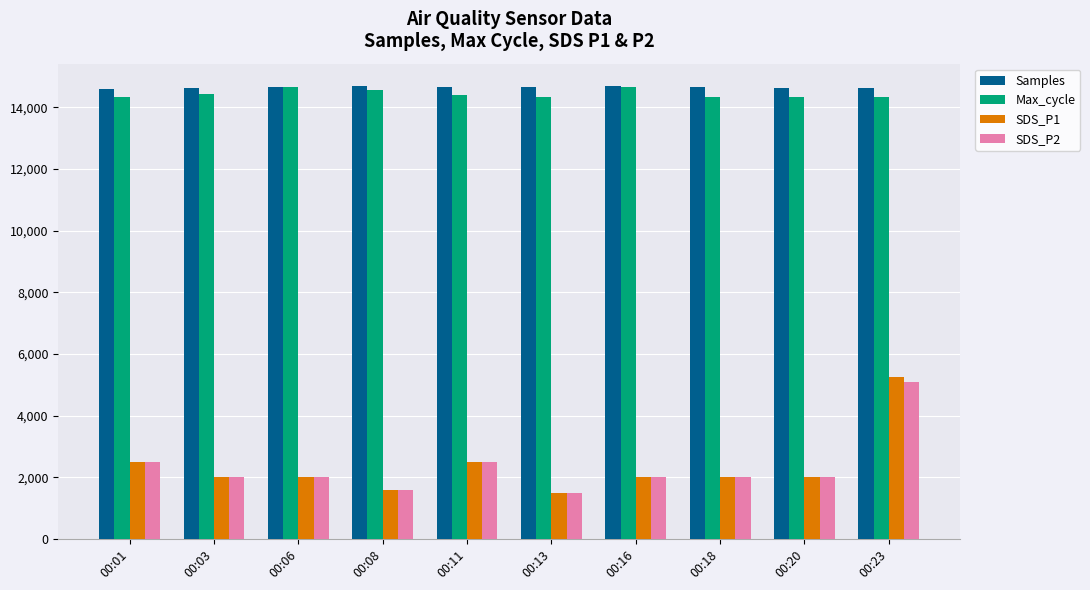

How many values in the Max_cycle series are below 14390?

5